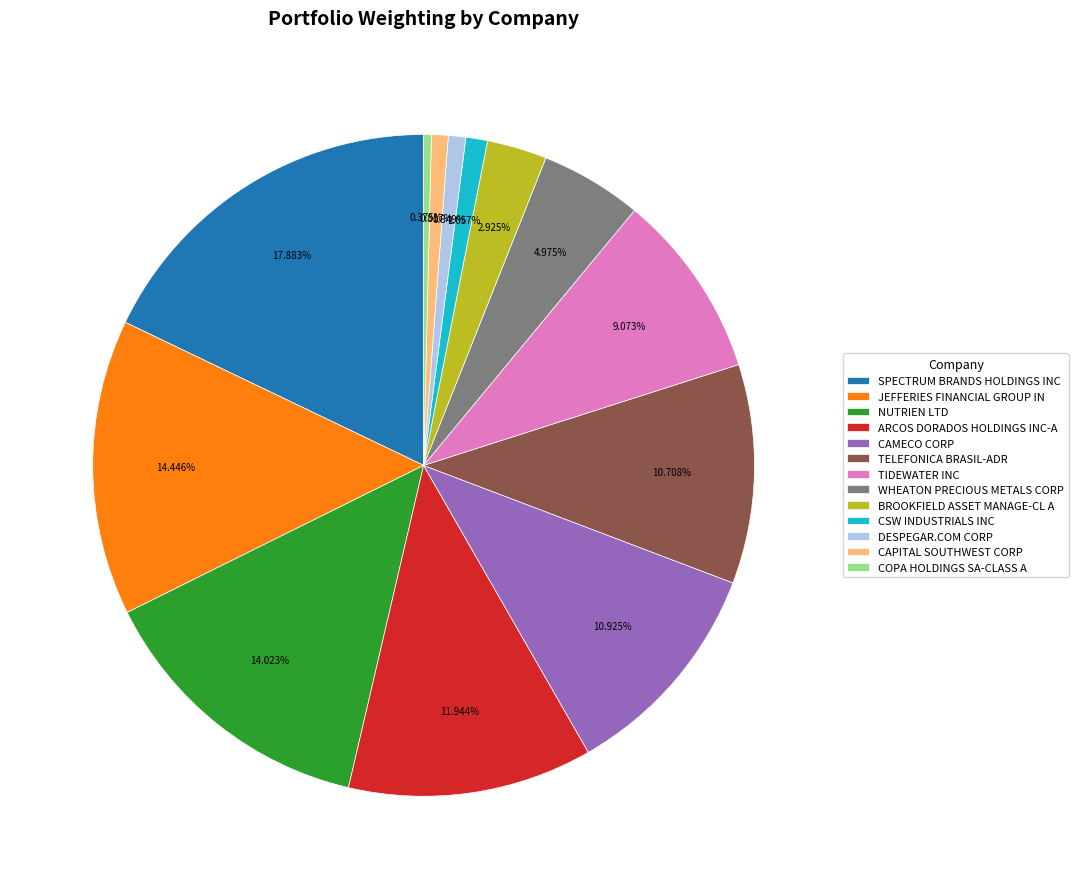

Does CAMECO CORP account for over 50% of the chart?

No